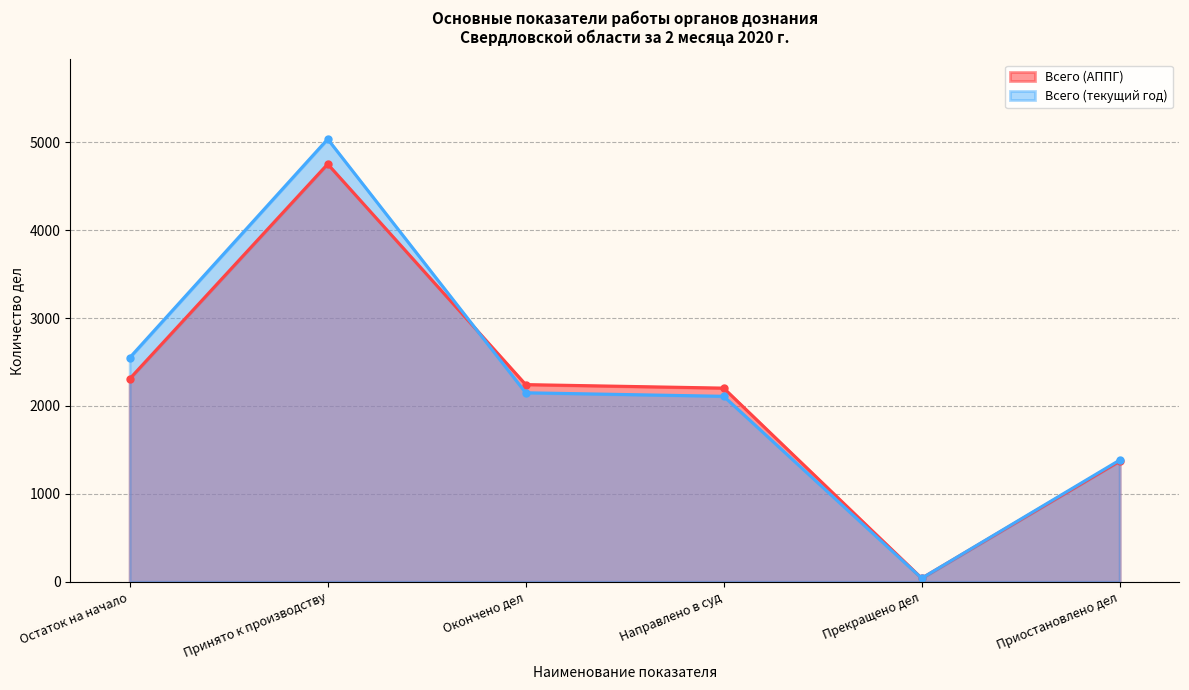

The value of Всего (АППГ) at Принято к производству is 1031. True or false?

False